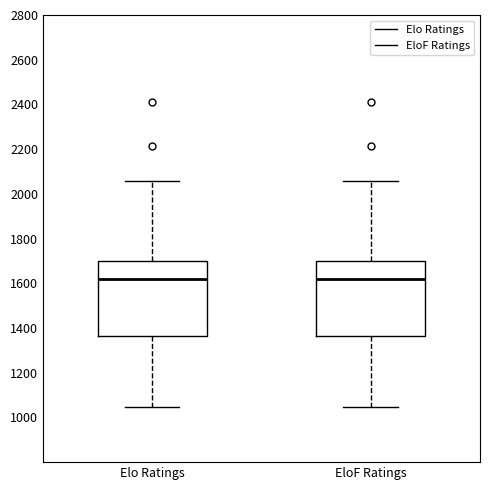

Reading left to right, read every box against the y-axis: the position of its median line, the range the box covers, and the ends of its whiskers. The values are not printed on the chart, so give them approximately, as read against the axis.

Elo Ratings: median 1620, box 1360 to 1700, whiskers 1040 to 2060
EloF Ratings: median 1620, box 1360 to 1700, whiskers 1040 to 2060